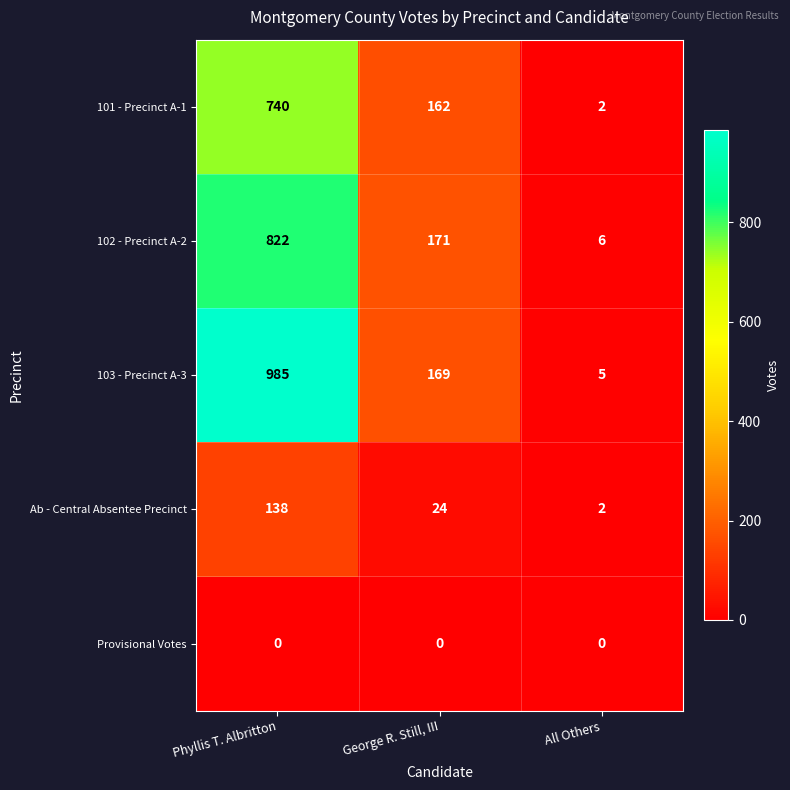

At which category is the sum across all series the highest?

Phyllis T. Albritton